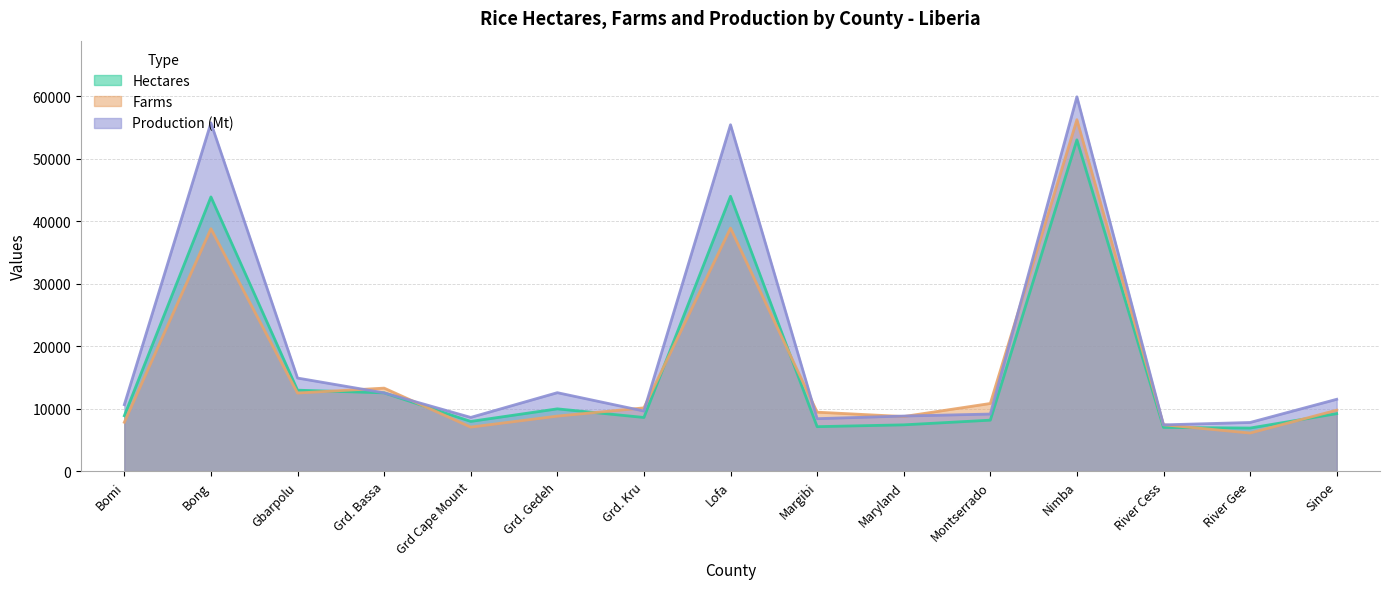

What position from the right is Bong?

14